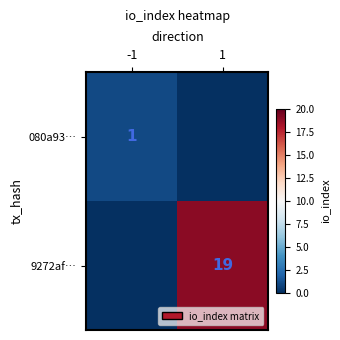

Is the value of 080a93… at -1 greater than the value of 9272af… at 1?

No